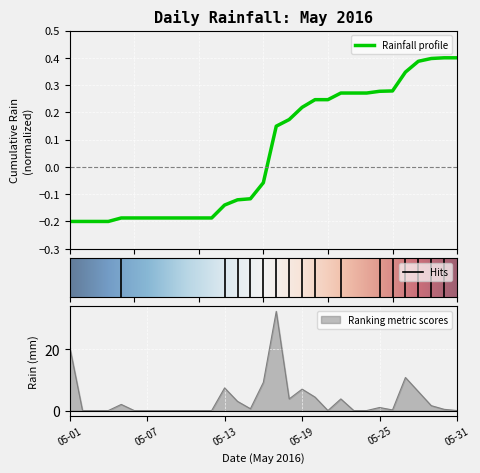

List the labels in order of value, largest first.

05-17, 05-01, 05-27, 05-16, 05-13, 05-19, 05-28, 05-20, 05-18, 05-22, 05-14, 05-05, 05-29, 05-25, 05-15, 05-30, 05-26, 05-02, 05-03, 05-04, 05-06, 05-07, 05-08, 05-09, 05-10, 05-11, 05-12, 05-21, 05-23, 05-24, 05-31